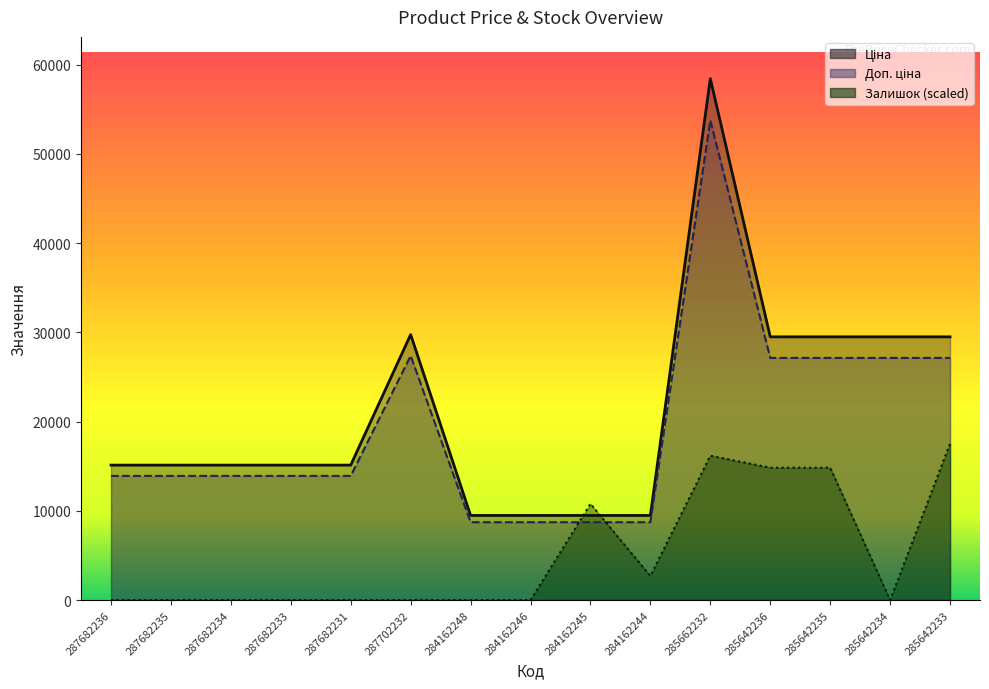

After their last crossing, which series has the higher values: Доп. ціна or Залишок?

Доп. ціна